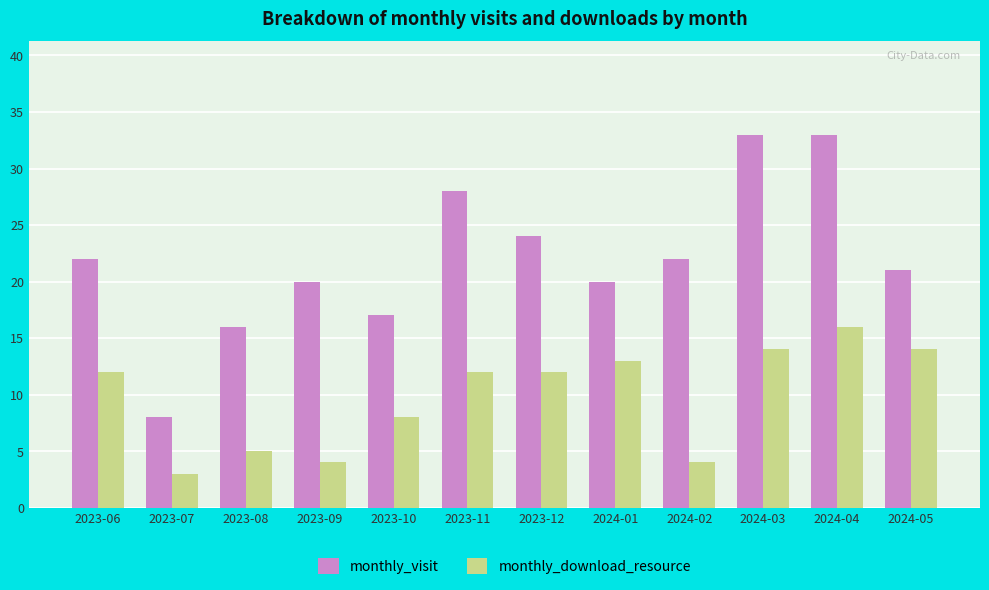

Which series has the widest spread of values?

monthly_visit